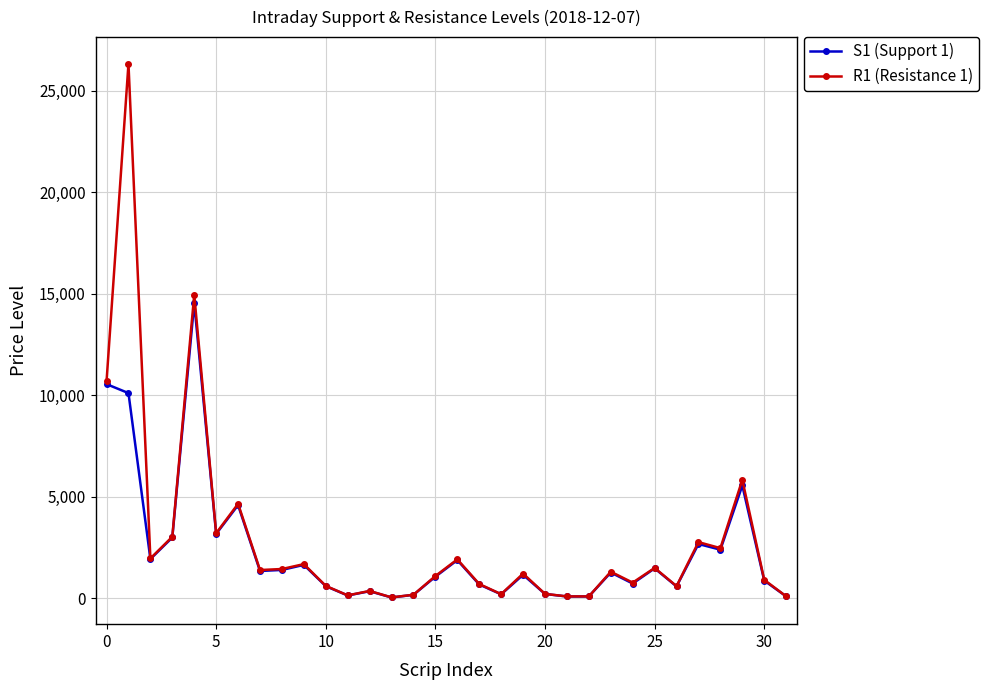

True or false: R1 (Resistance 1) has more than 1 points higher than both neighbors.

True